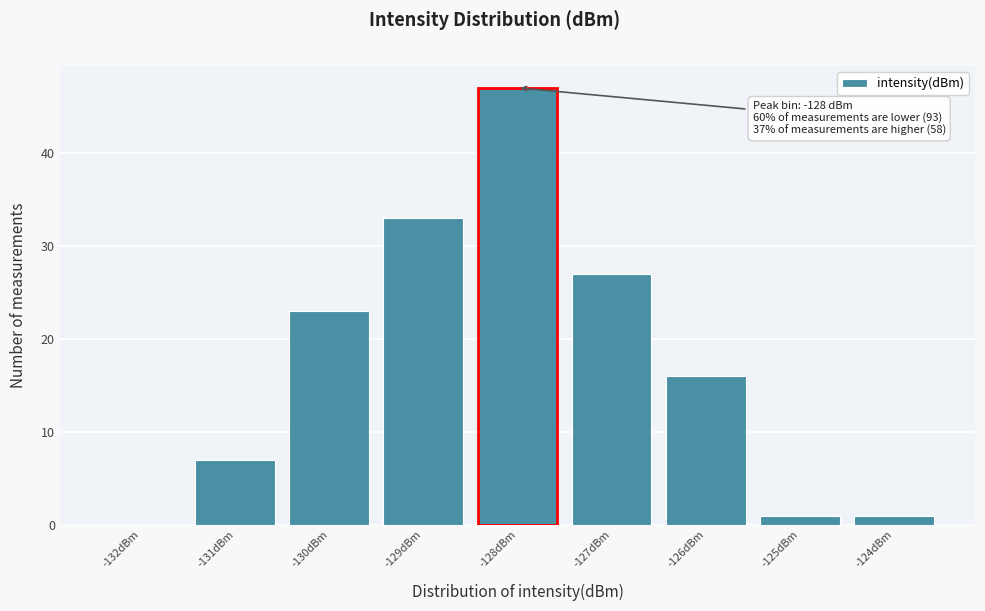

Which range on the x-axis has the tallest bar?

-128.5 to -127.5